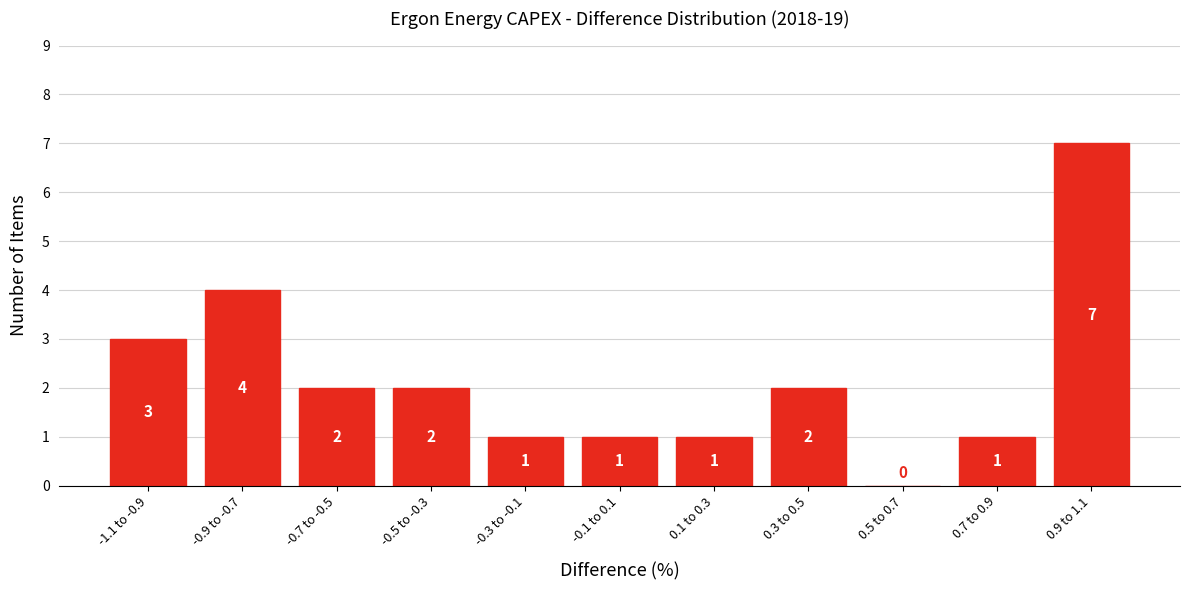

Reading left to right, list all the values displayed in this chart.

-1.1 to -0.9=3	-0.9 to -0.7=4	-0.7 to -0.5=2	-0.5 to -0.3=2	-0.3 to -0.1=1	-0.1 to 0.1=1	0.1 to 0.3=1	0.3 to 0.5=2	0.5 to 0.7=0	0.7 to 0.9=1	0.9 to 1.1=7